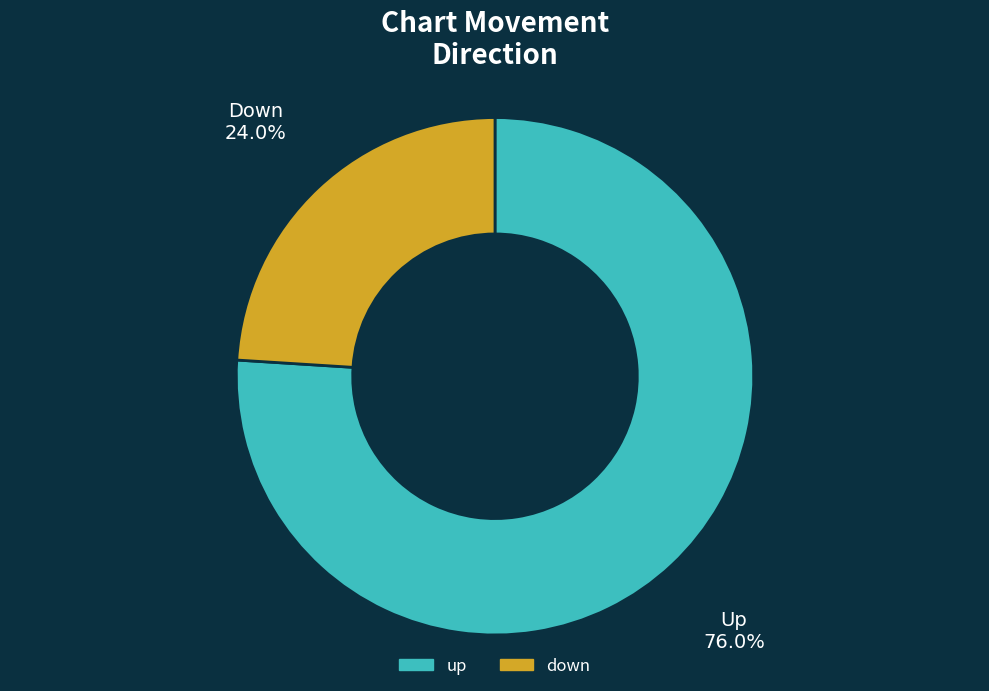

To the nearest percent, what portion does down represent?

24%